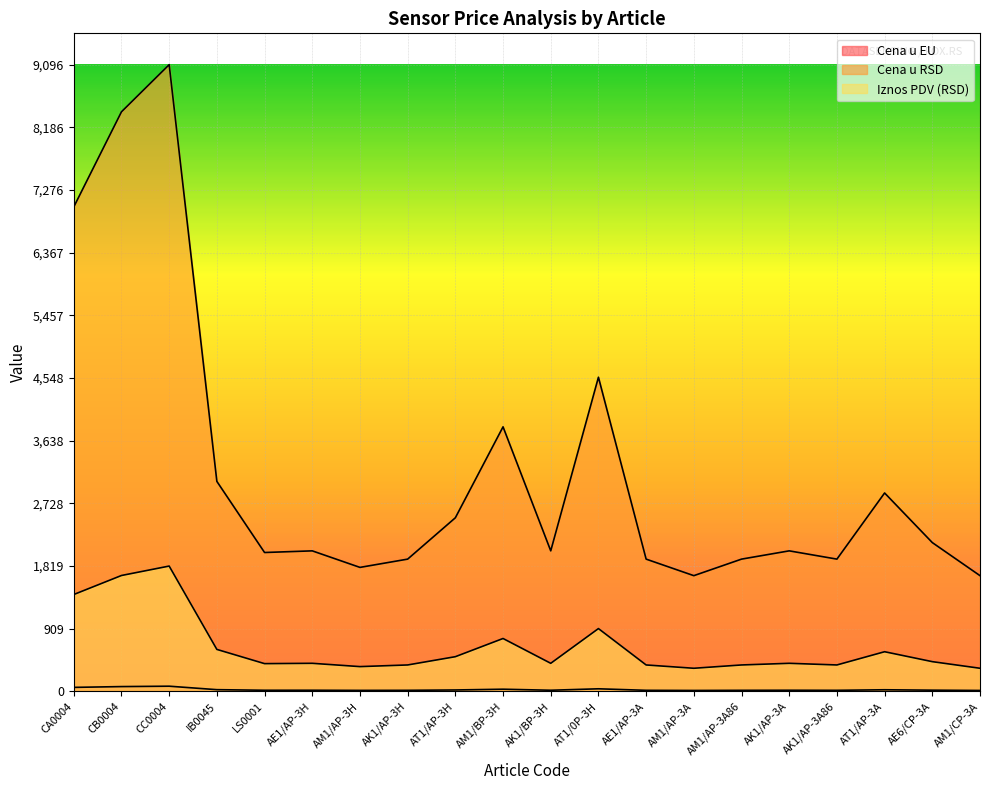

Which series has the largest total across all categories?

Iznos PDV (RSD)